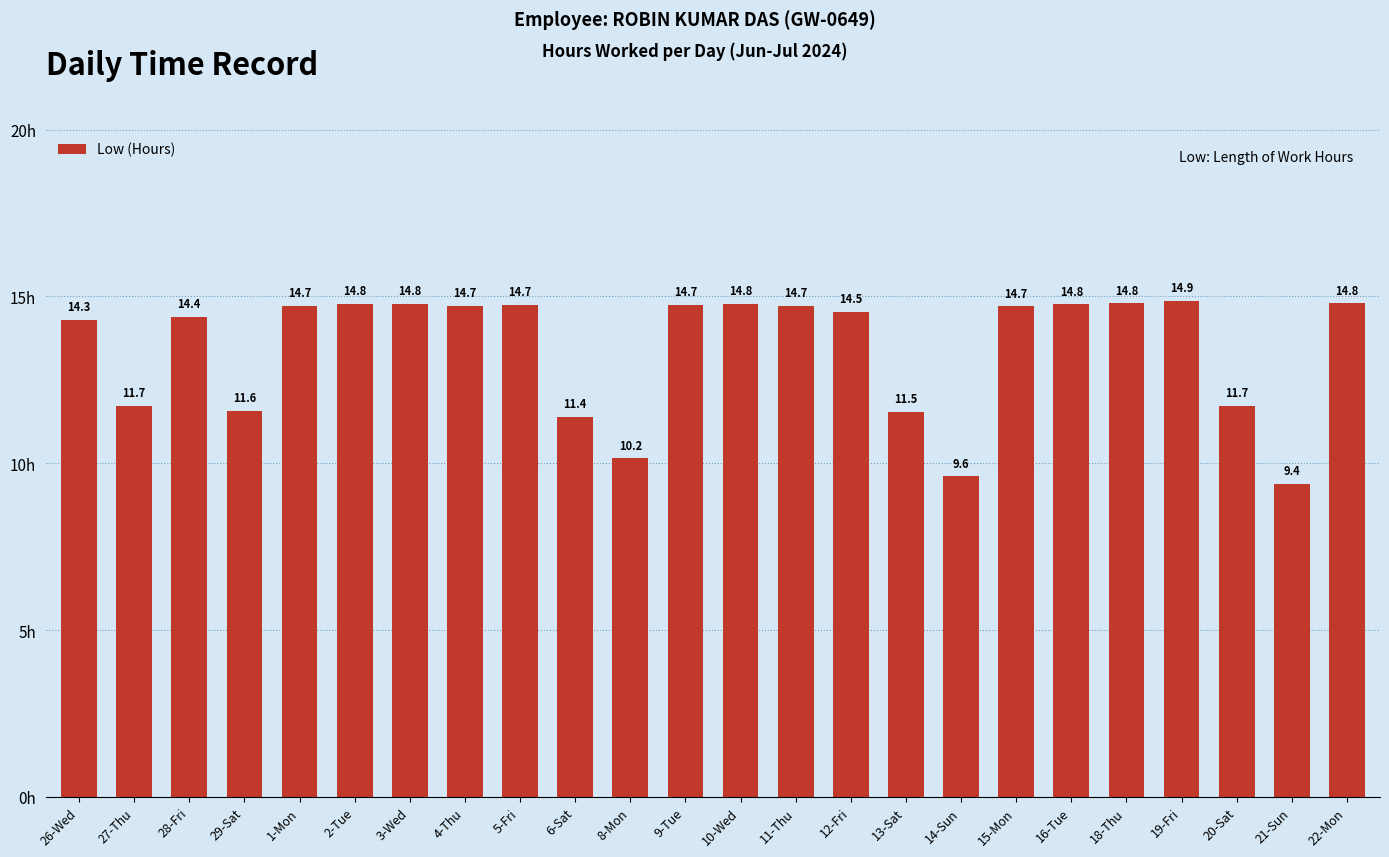

Between 4-Thu and 12-Fri, which is larger?

4-Thu